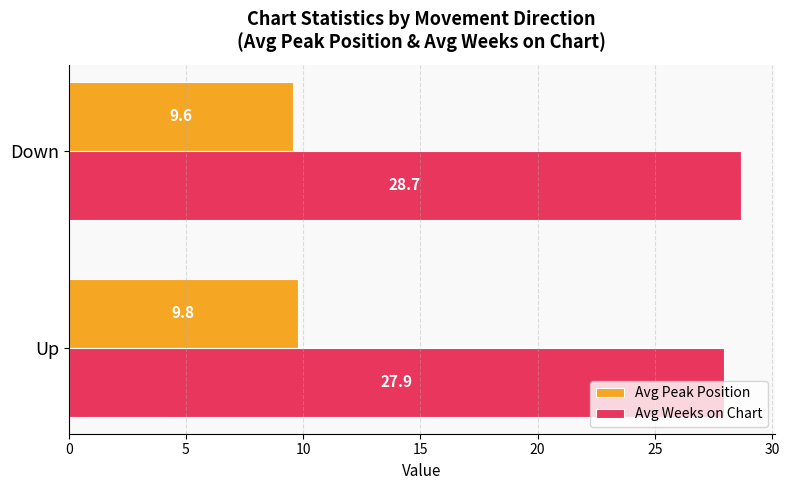

At how many categories does at least one series exceed 20?

2